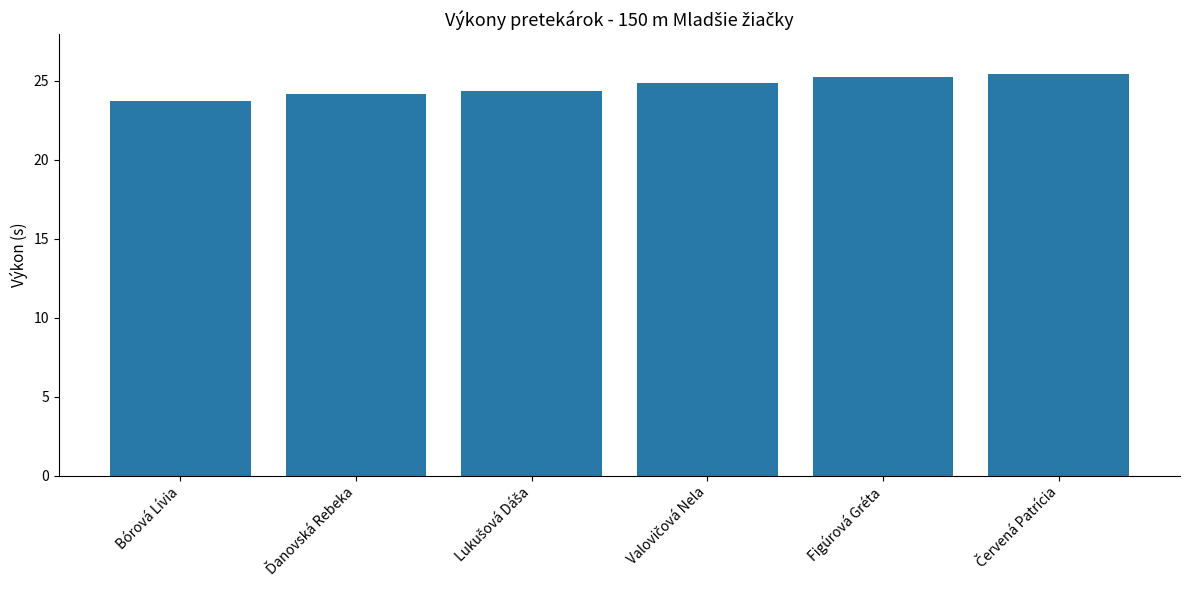

What position from the right is Bórová Lívia?

6